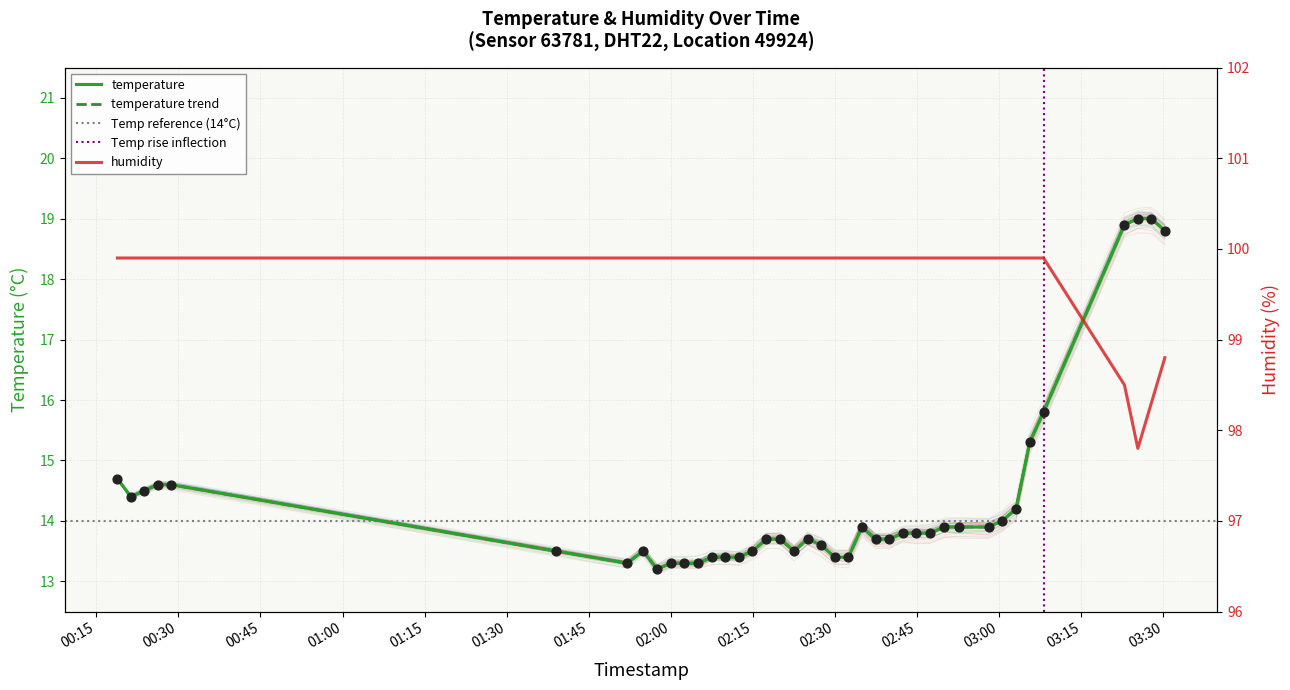

What is the total value across all series at 2022-07-29T02:27:28?

113.5